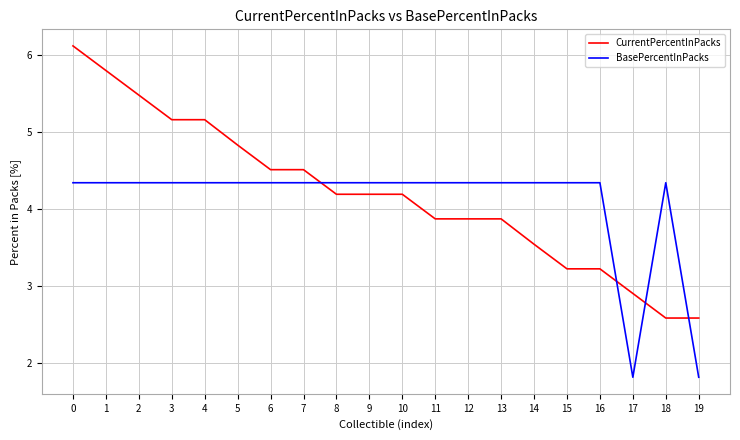

Read the CurrentPercentInPacks value at 3.

5.2